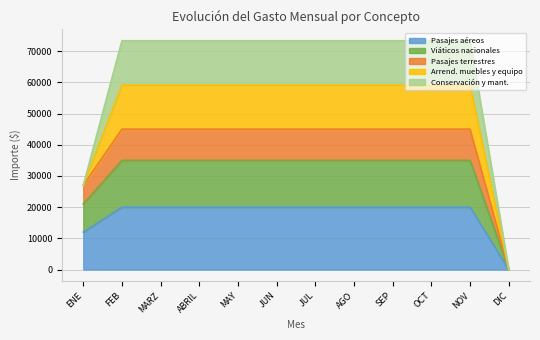

What is the label of the 10th point from the left?

OCT